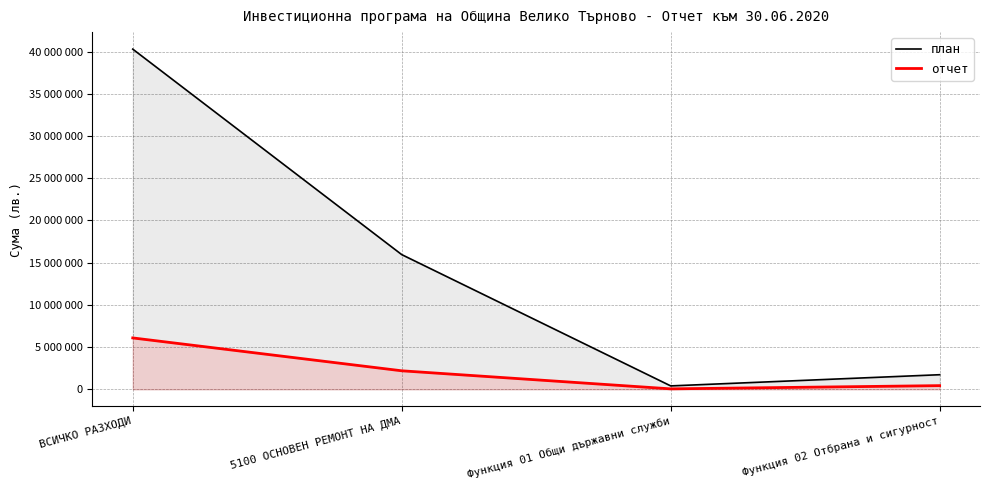

True or false: отчет and план cross at least once.

False